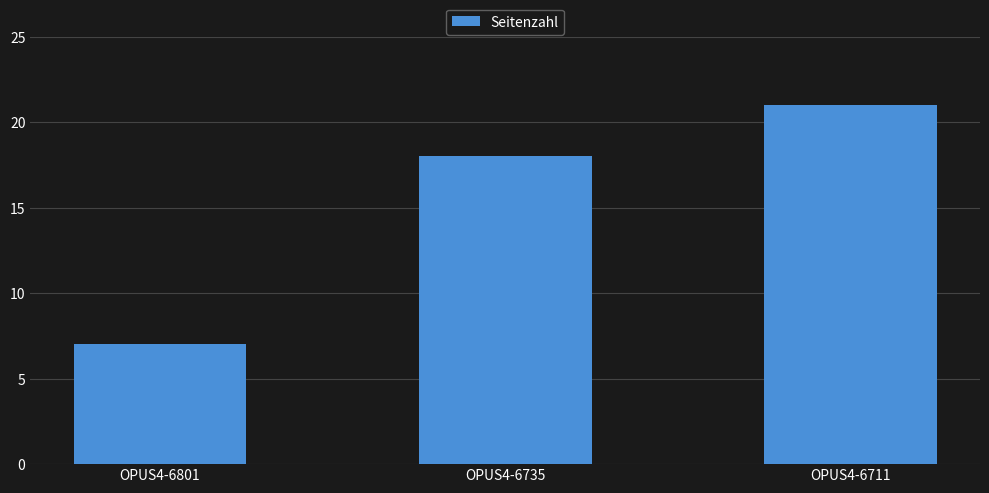

What is the difference between the maximum and minimum values?

14